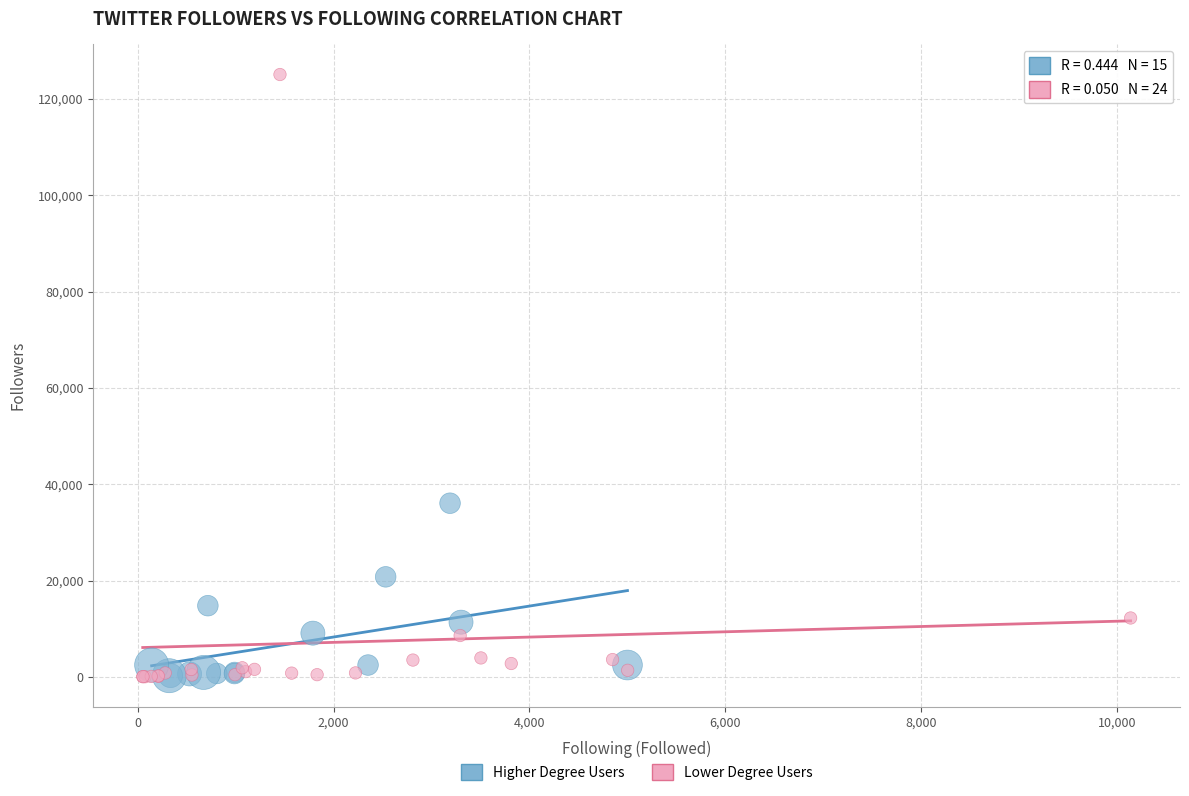

Which series reaches the maximum Y coordinate?

Lower Degree Users